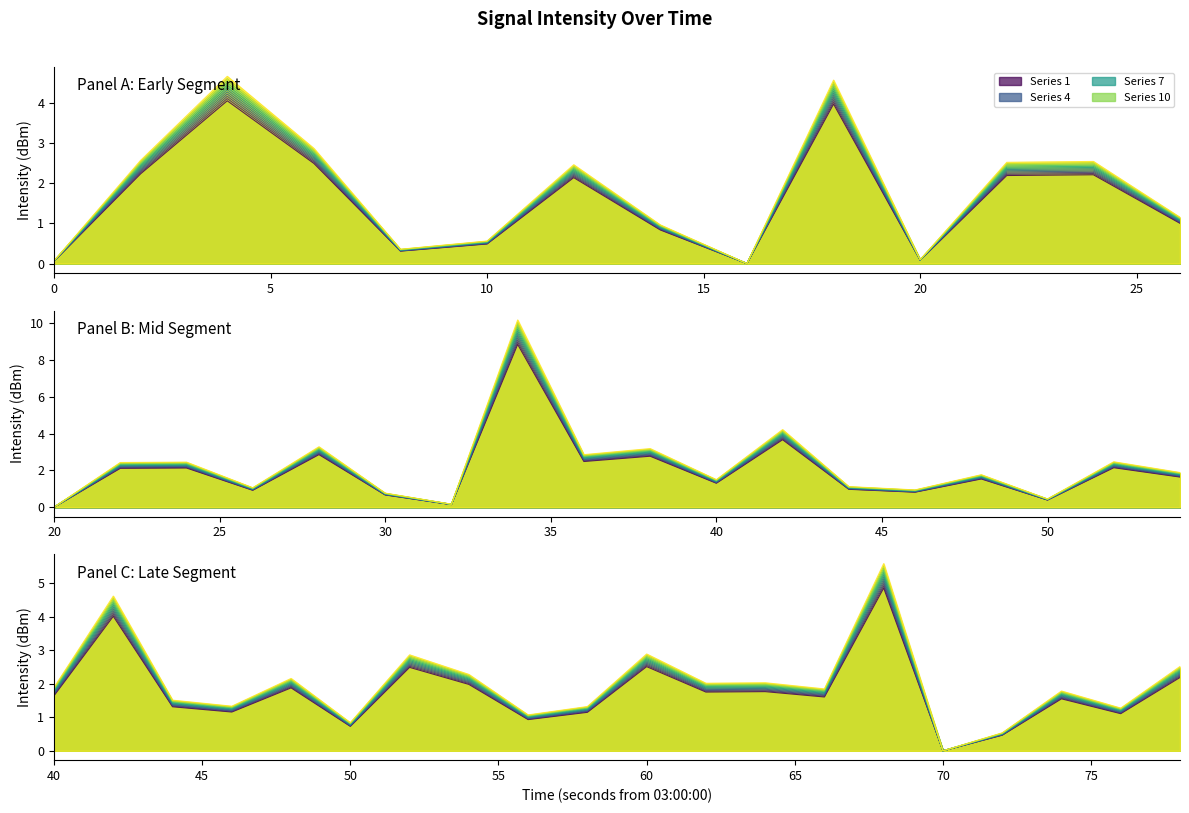

Rank the categories by value from highest to lowest.

17, 34, 2, 9, 21, 14, 19, 18, 3, 30, 1, 26, 12, 11, 6, 39, 27, 24, 32, 31, 20, 33, 37, 22, 13, 23, 29, 38, 7, 15, 28, 5, 25, 4, 16, 36, 10, 0, 8, 35